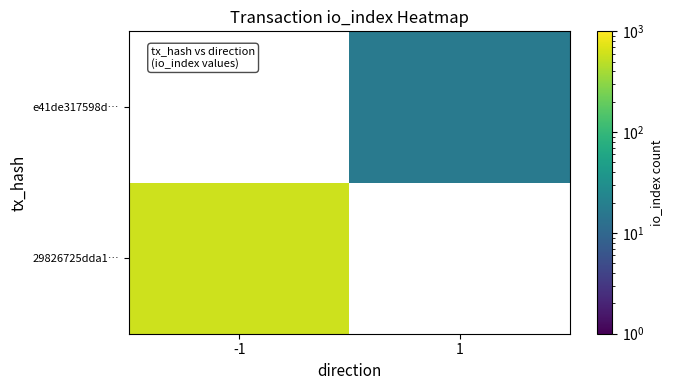

Rank the series at 1 from lowest to highest value.

29826725dda1…, e41de317598d…